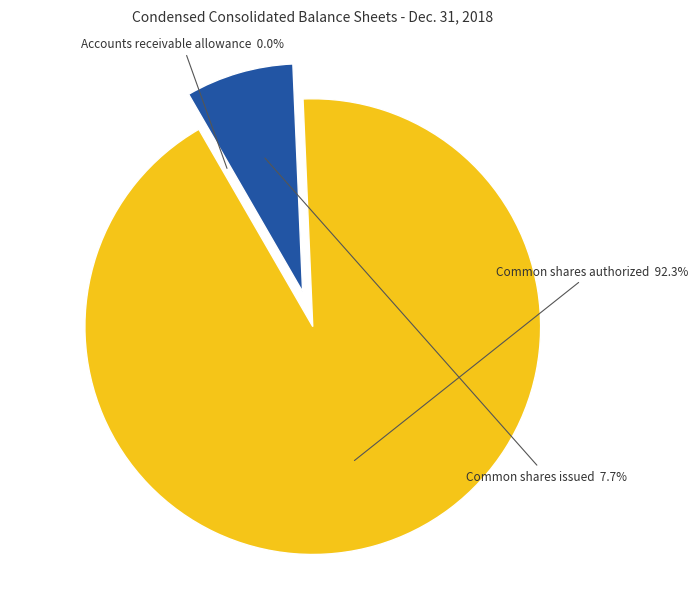

What percentage is NOT represented by Common shares authorized?

7.7%